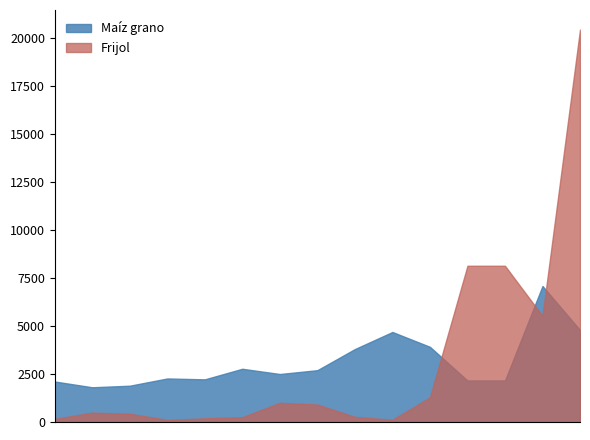

At how many categories does at least one series exceed 15726?

1